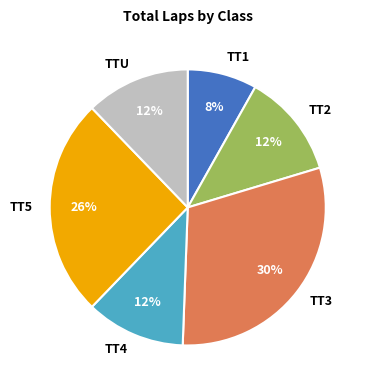

What is the largest slice in the pie chart?

TT3